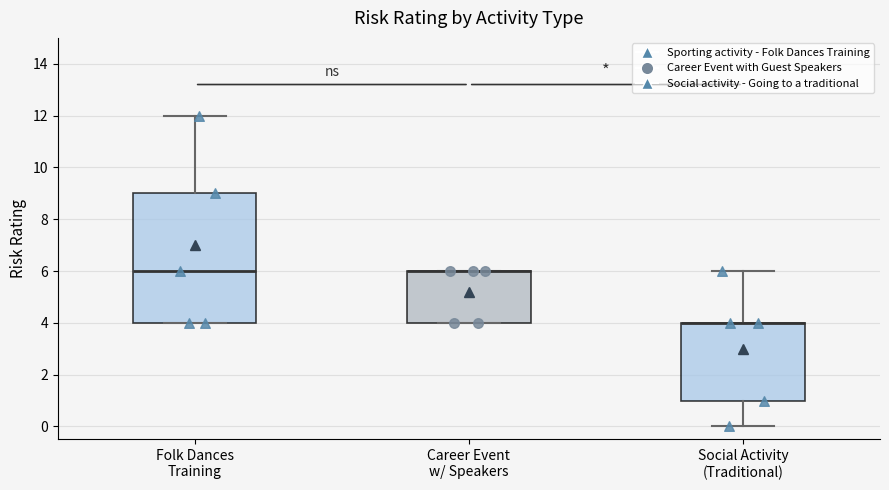

Which box is the tallest, from its lower edge to its upper edge?

Folk Dances Training